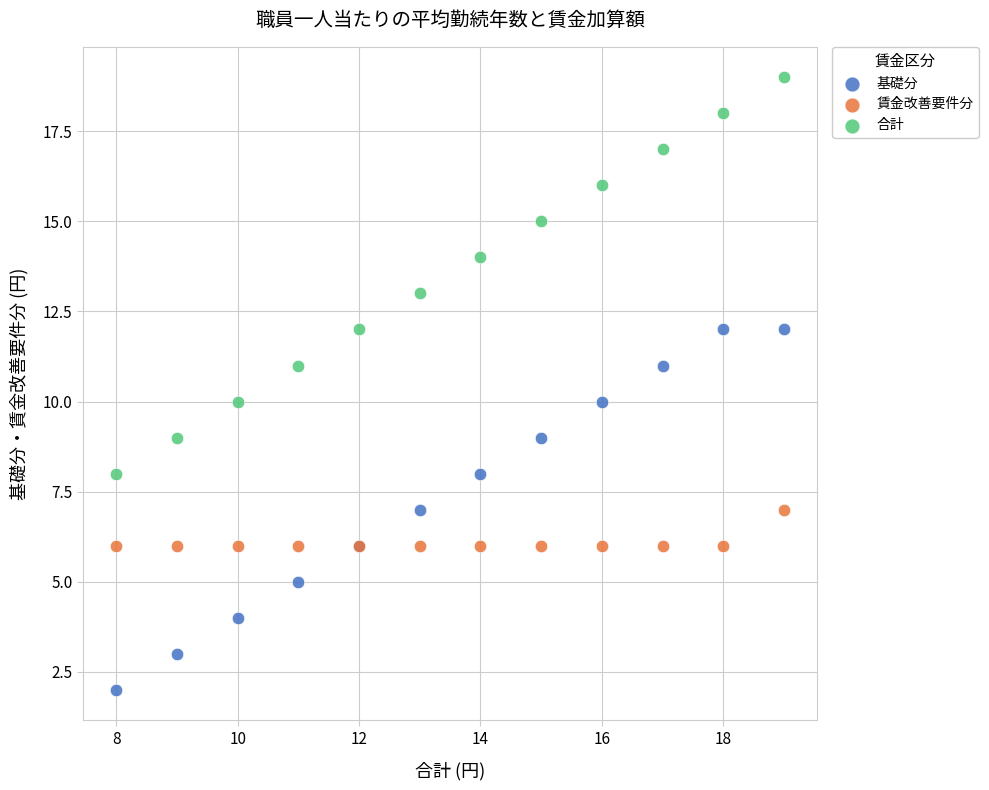

Which series has the widest spread of Y values?

合計